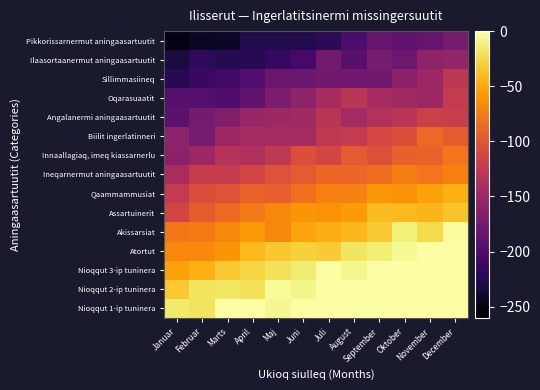

Reading right to left, what are all the values shown in this chart?

Nioqqut 1-ip tuninera: December=0.0	November=0.0	Oktober=0.0	September=0.0	August=0.0	Juli=0.0	Juni=0.0	Maj=-5.6	April=0.0	Marts=0.0	Februar=-18.3	Januar=-14.2
Nioqqut 2-ip tuninera: December=0.0	November=0.0	Oktober=0.0	September=0.0	August=0.0	Juli=0.0	Juni=-7.7	Maj=-3.7	April=-20.2	Marts=-16.3	Februar=-17.6	Januar=-32.8
Nioqqut 3-ip tuninera: December=0.0	November=0.0	Oktober=0.0	September=-0.8	August=-6.6	Juli=0.0	Juni=-13.2	Maj=-20.0	April=-27.1	Marts=-32.4	Februar=-46.2	Januar=-53.4
Atortut: December=0.0	November=0.0	Oktober=-4.9	September=-12.4	August=-18.1	Juli=-32.0	Juni=-29.0	Maj=-34.1	April=-41.5	Marts=-59.9	Februar=-66.7	Januar=-67.6
Akissarsiat: December=-2.3	November=-23.6	Oktober=-11.4	September=-32.2	August=-41.8	Juli=-47.1	Juni=-52.6	Maj=-68.3	April=-58.3	Marts=-67.7	Februar=-76.1	Januar=-77.9
Assartuinerit: December=-35.7	November=-43.5	Oktober=-41.5	September=-39.8	August=-57.0	Juli=-62.8	Juni=-60.3	Maj=-67.6	April=-75.3	Marts=-85.4	Februar=-96.0	Januar=-113.5
Qaammammusiat: December=-46.4	November=-52.9	Oktober=-62.0	September=-59.7	August=-72.5	Juli=-71.7	Juni=-82.1	Maj=-93.4	April=-91.1	Marts=-102.2	Februar=-106.0	Januar=-124.0
Ineqarnermut aningaasartuutit: December=-71.6	November=-80.2	Oktober=-74.0	September=-83.4	August=-87.5	Juli=-88.0	Juni=-96.4	Maj=-102.8	April=-113.2	Marts=-123.8	Februar=-122.8	Januar=-142.9
Innaallagiaq, imeq kiassarnerlu: December=-79.4	November=-90.9	Oktober=-91.6	September=-104.1	August=-97.4	Juli=-112.9	Juni=-106.3	Maj=-126.4	April=-137.2	Marts=-133.5	Februar=-151.3	Januar=-160.6
Biilit ingerlatinneri: December=-95.2	November=-87.2	Oktober=-106.5	September=-111.5	August=-124.2	Juli=-126.1	Juni=-144.9	Maj=-144.8	April=-144.8	Marts=-149.9	Februar=-173.8	Januar=-159.9
Angalanermi aningaasartuutit: December=-121.0	November=-119.8	Oktober=-130.7	September=-135.1	August=-146.2	Juli=-131.6	Juni=-147.1	Maj=-150.0	April=-152.5	Marts=-168.2	Februar=-175.2	Januar=-191.5
Oqarasuaatit: December=-124.5	November=-150.4	Oktober=-147.9	September=-143.4	August=-130.0	Juli=-144.0	Juni=-160.0	Maj=-170.8	April=-188.1	Marts=-198.4	Februar=-195.1	Januar=-194.9
Sillimmasiineq: December=-129.2	November=-150.4	Oktober=-160.6	September=-176.7	August=-178.3	Juli=-177.9	Juni=-182.1	Maj=-181.5	April=-197.8	Marts=-208.2	Februar=-213.3	Januar=-223.2
Ilaasortaanermut aningaasartuutit: December=-156.9	November=-159.2	Oktober=-180.6	September=-173.3	August=-193.2	Juli=-176.3	Juni=-205.8	Maj=-214.4	April=-222.8	Marts=-224.0	Februar=-218.8	Januar=-232.3
Pikkorissarnermut aningaasartuutit: December=-174.4	November=-184.3	Oktober=-188.7	September=-184.0	August=-202.0	Juli=-220.2	Juni=-226.5	Maj=-227.0	April=-226.4	Marts=-241.9	Februar=-243.7	Januar=-251.3